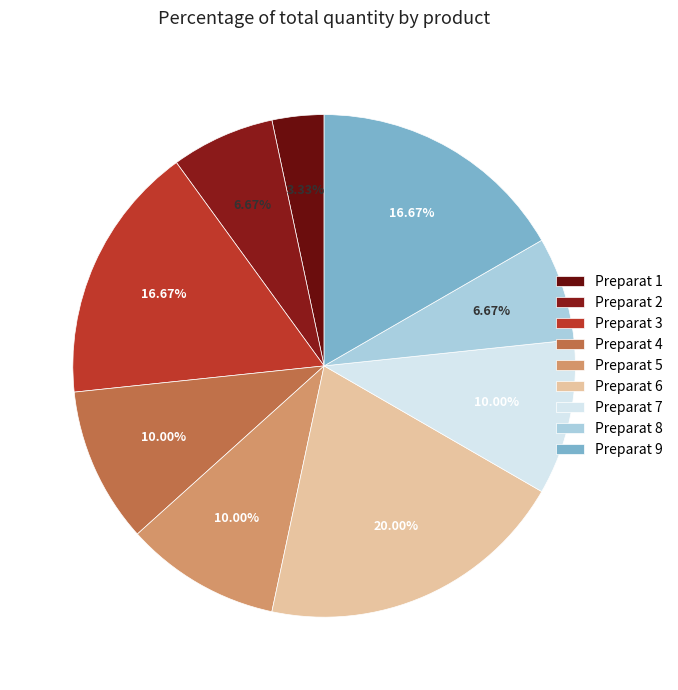

Which category has the biggest portion of the pie?

Preparat 6